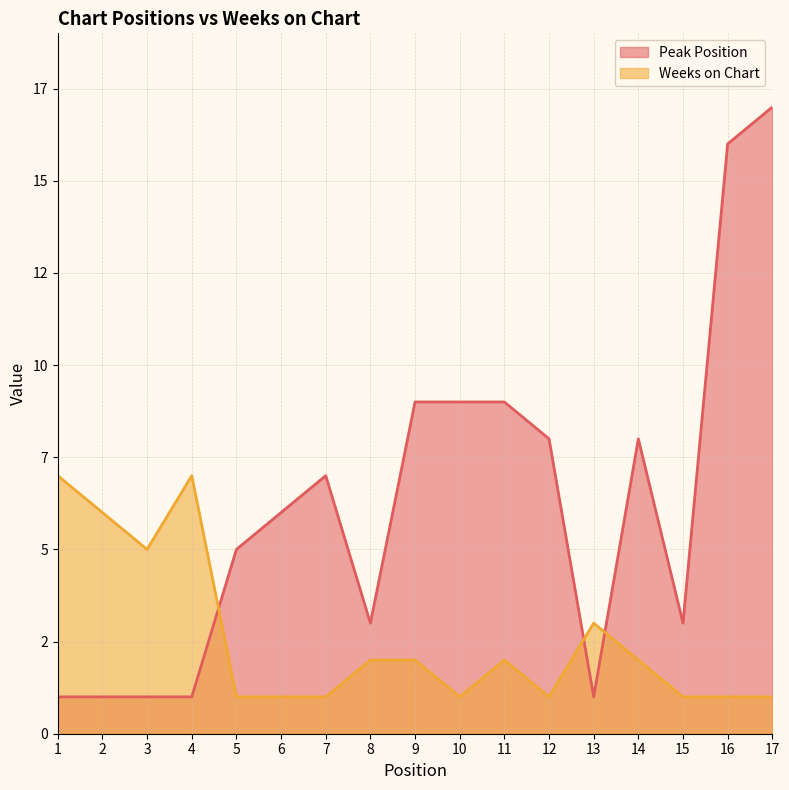

At which label does Weeks on Chart reach its minimum?

5